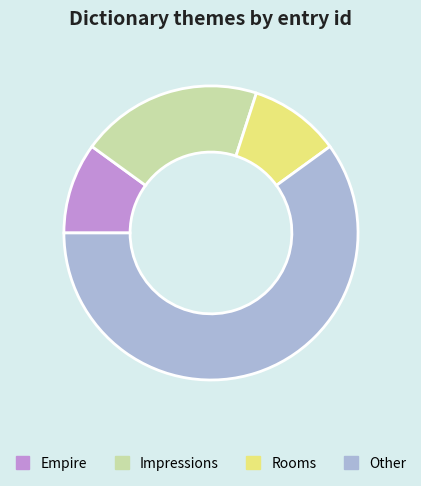

What is the ratio of the value at Other to the value at Empire?

6.0